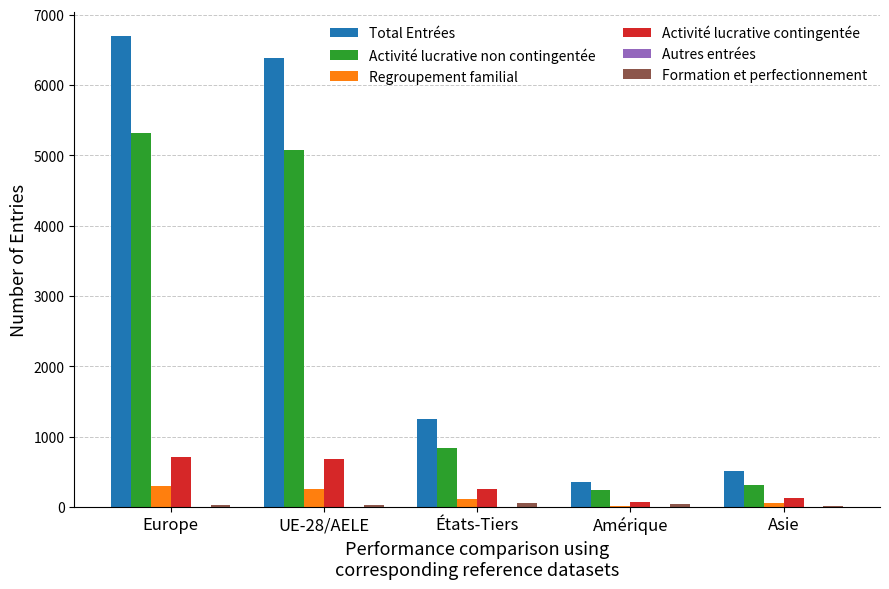

True or false: Regroupement familial has a value of 13 at Amérique.

True